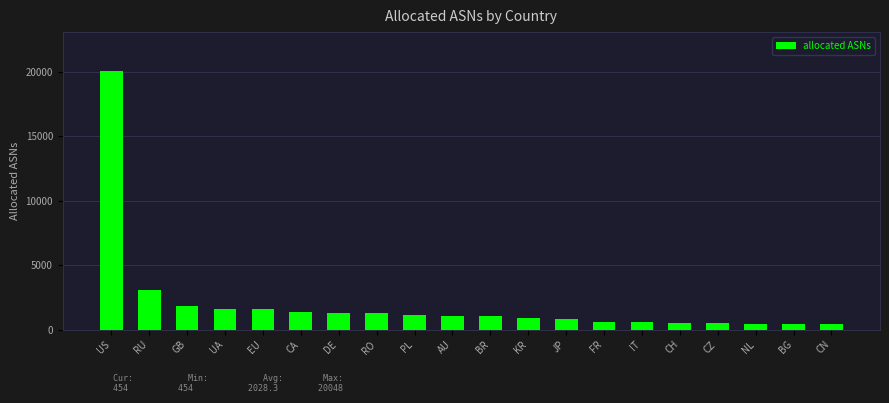

What is the value of the 15th bar from the left?

598